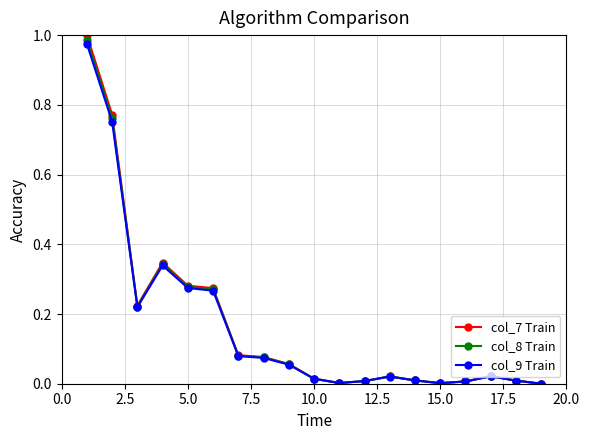

Which series has the widest spread of values?

col_7 Train